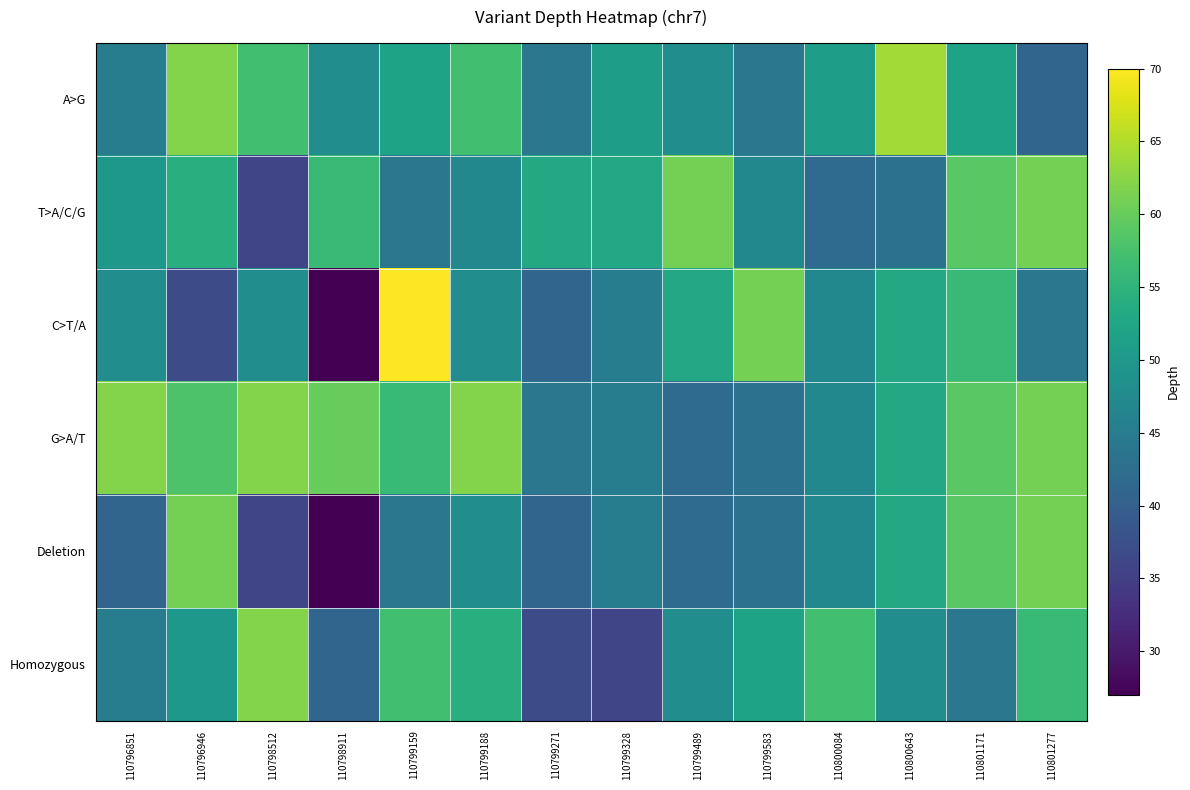

Rank the series at 110800084 from highest to lowest value.

Homozygous, A>G, C>T/A, G>A/T, Deletion, T>A/C/G